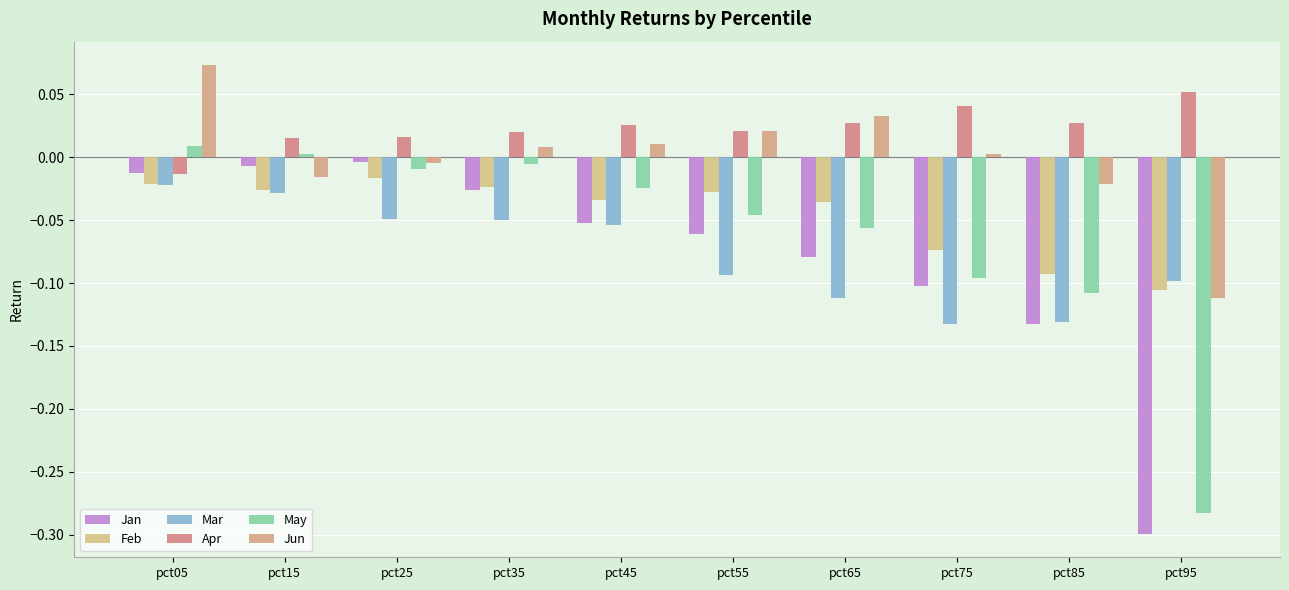

Is it true that May equals -0.0 at pct25?

True